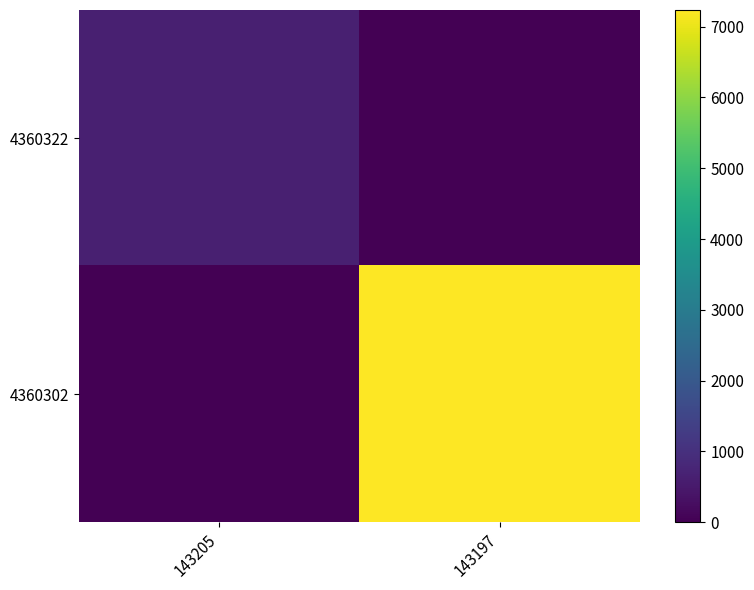

What is the greatest value displayed?

7236.0